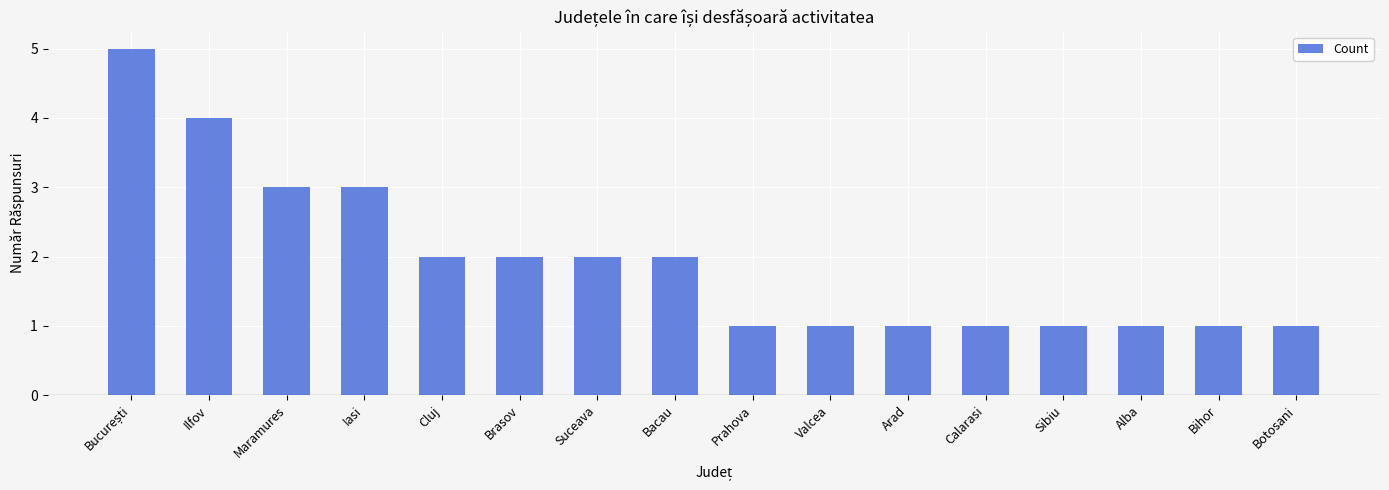

What is the difference between the maximum and minimum values?

4